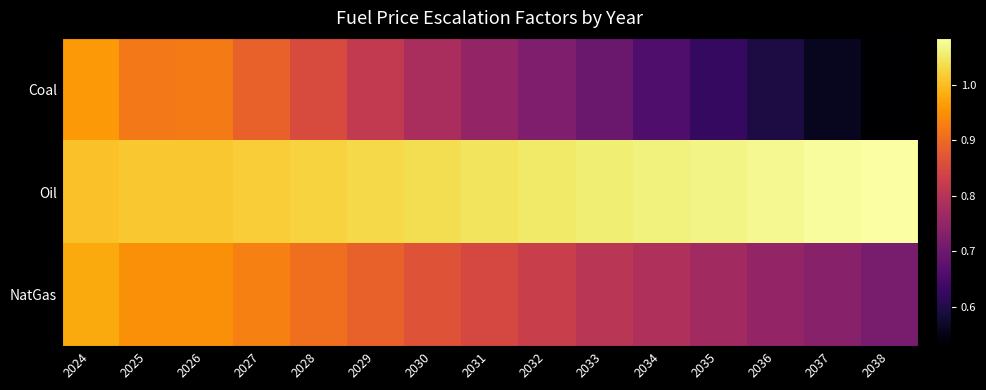

How many series are shown in this chart?

3